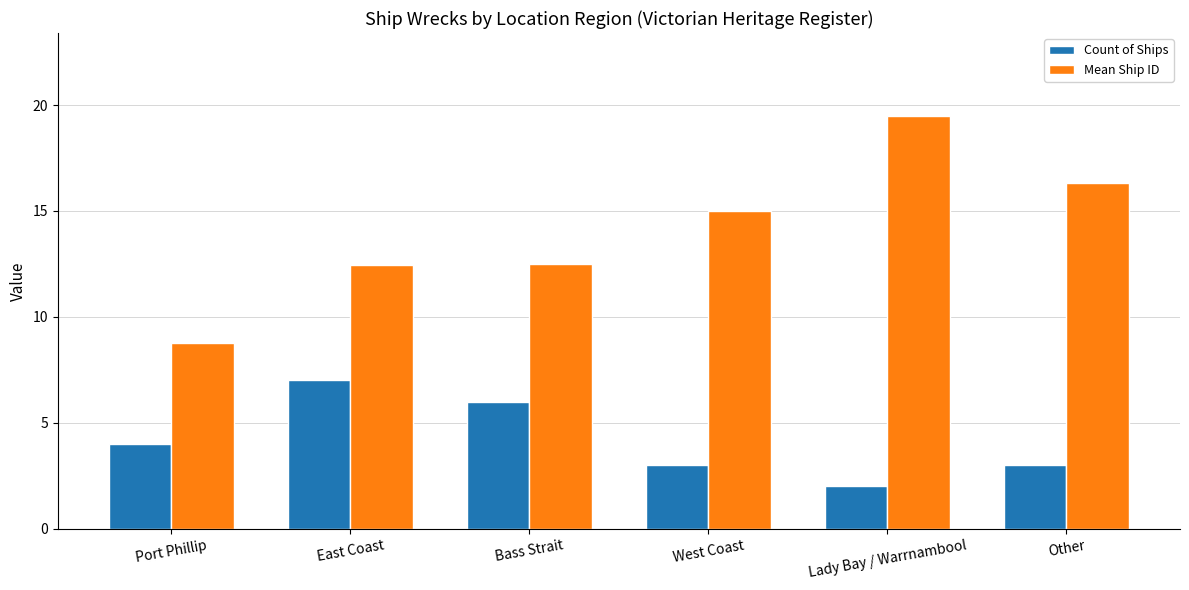

What value does the Count of Ships series have at East Coast?

7.0